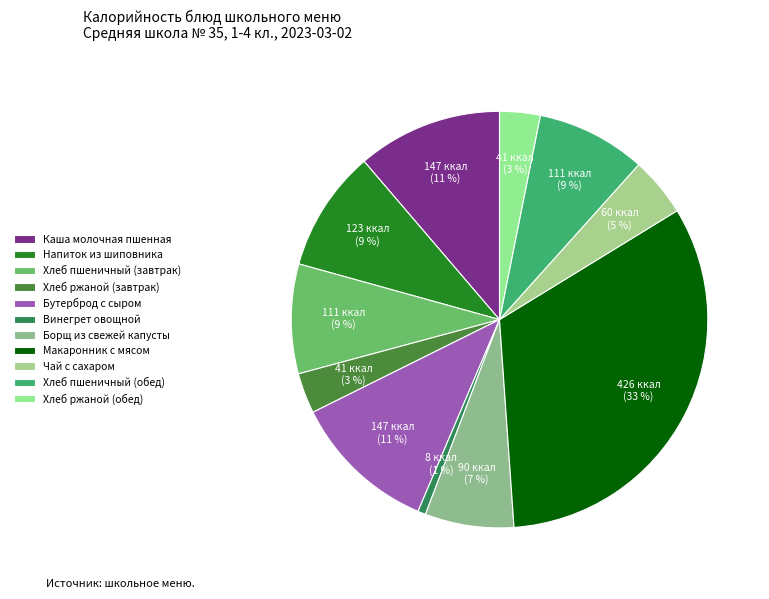

What percentage is the Макаронник с мясом slice, to the nearest percent?

33%